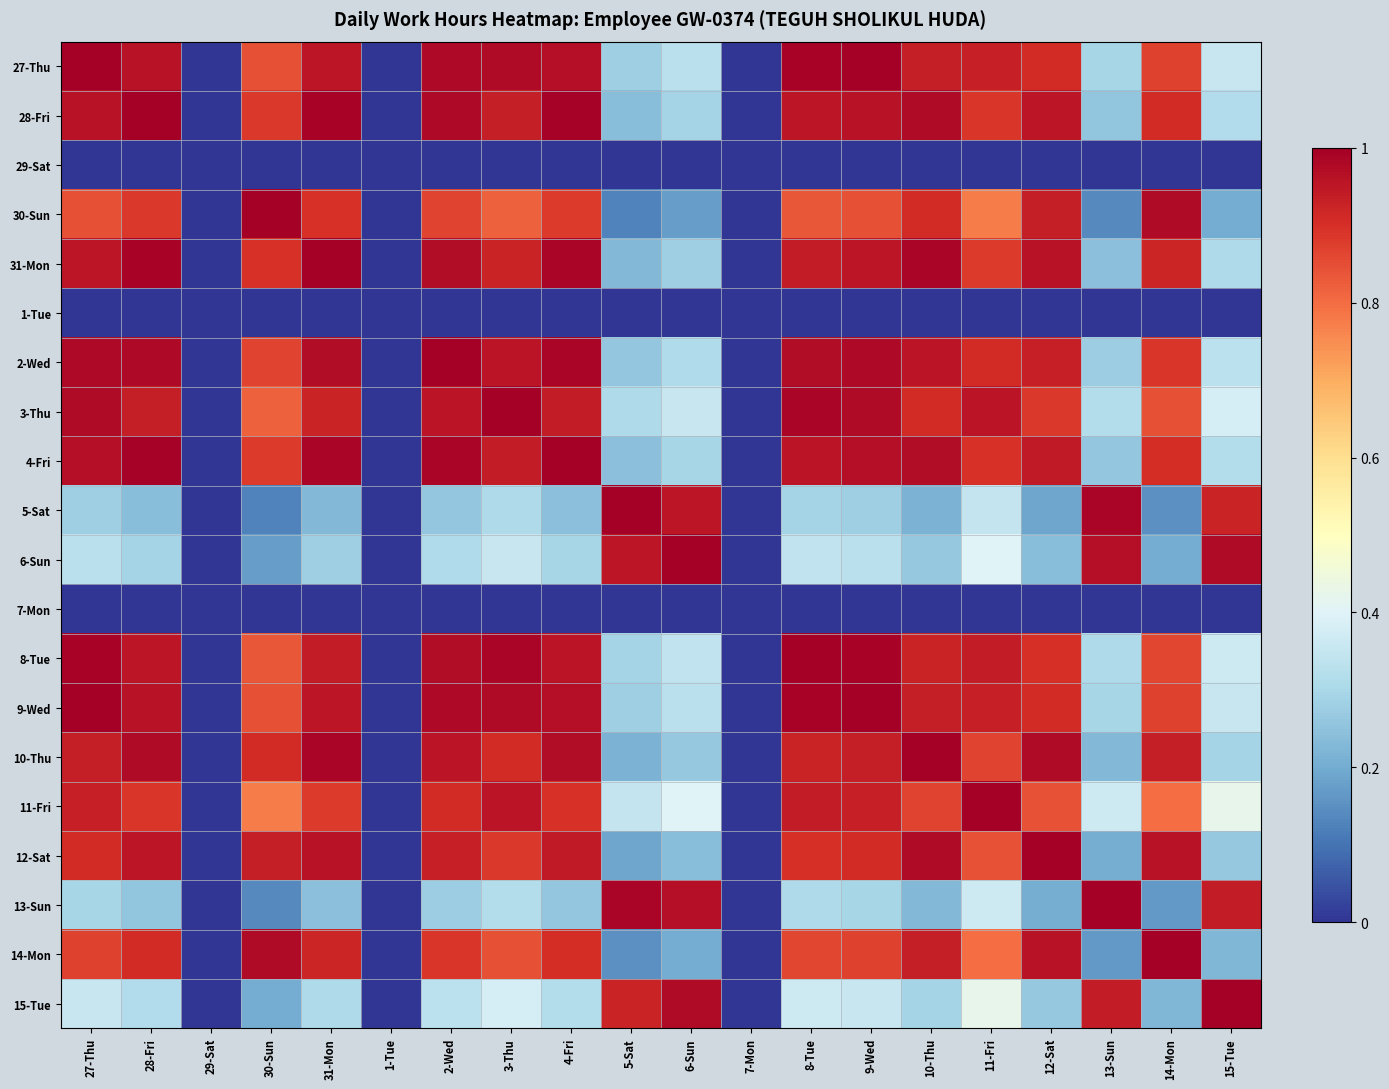

Which category has the highest value across all series?

27-Thu